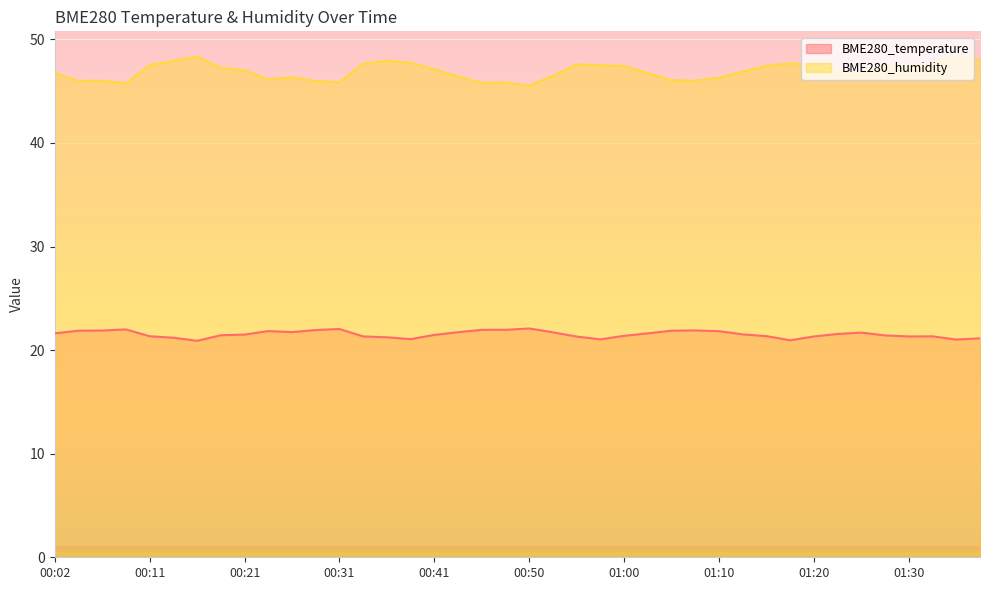

What is the sum of the BME280_temperature values at 01:20 and 00:29?

43.3